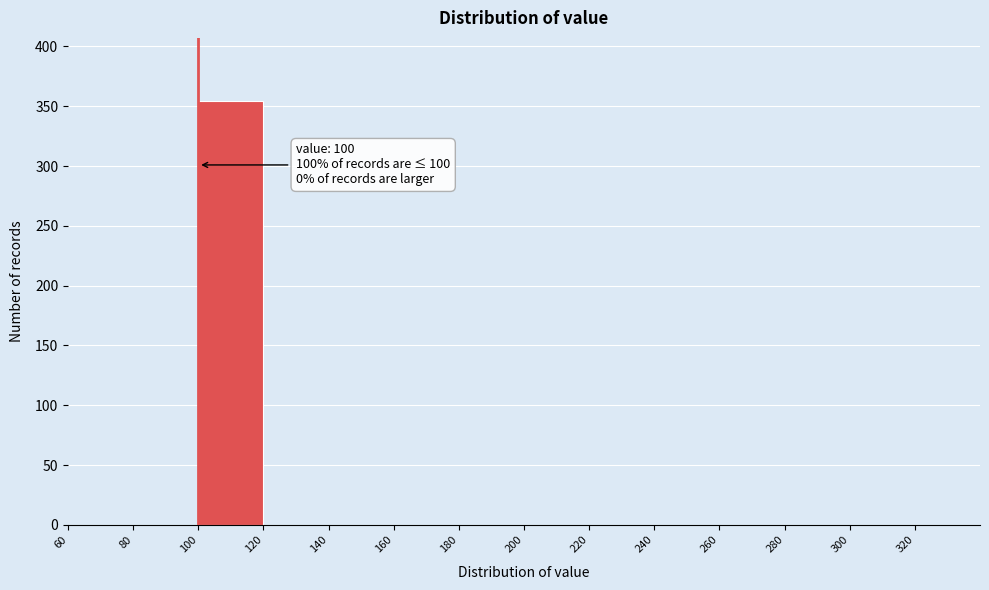

Over which range of the x-axis is the bar tallest?

100 to 120